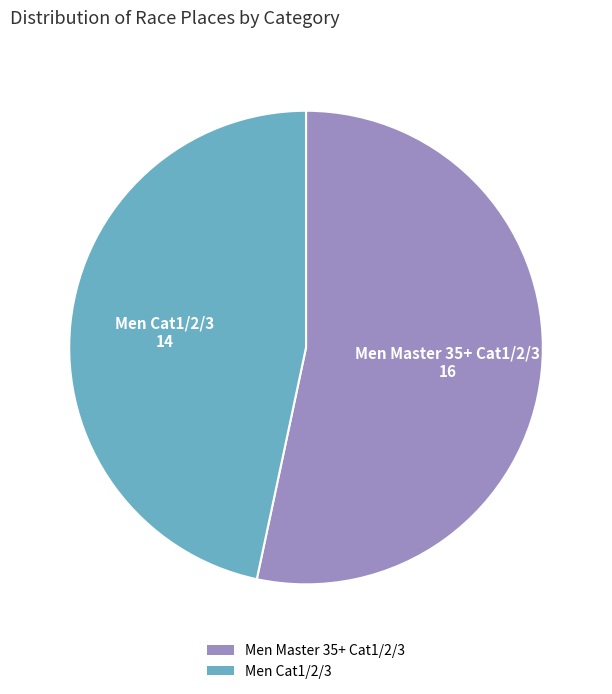

What is the largest slice in the pie chart?

Men Master 35+ Cat1/2/3